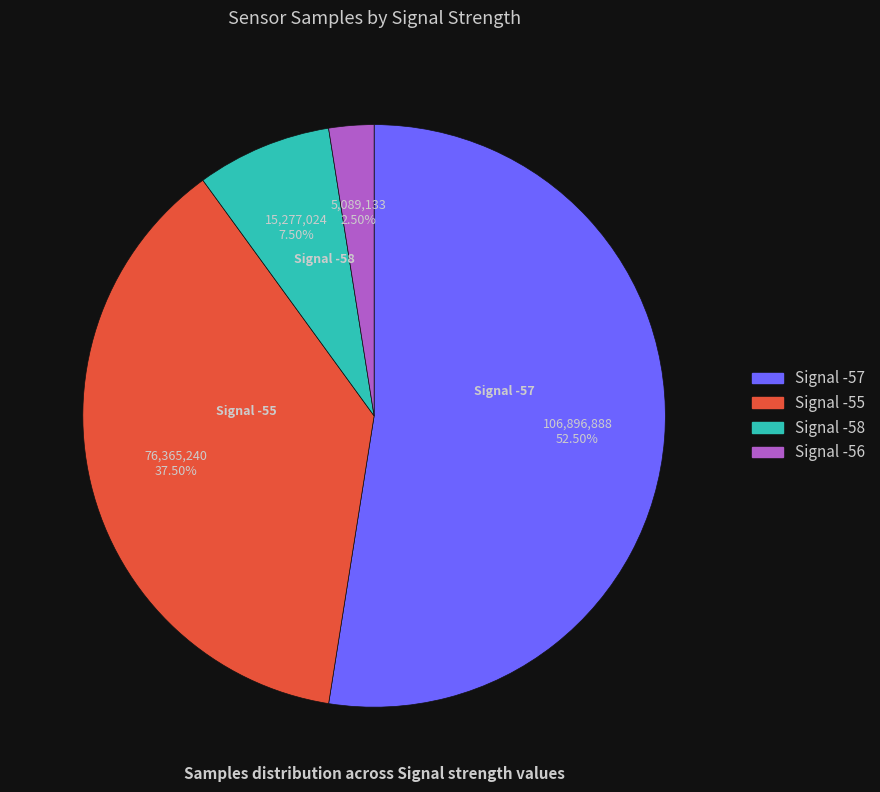

Is there a majority slice in this chart?

Yes